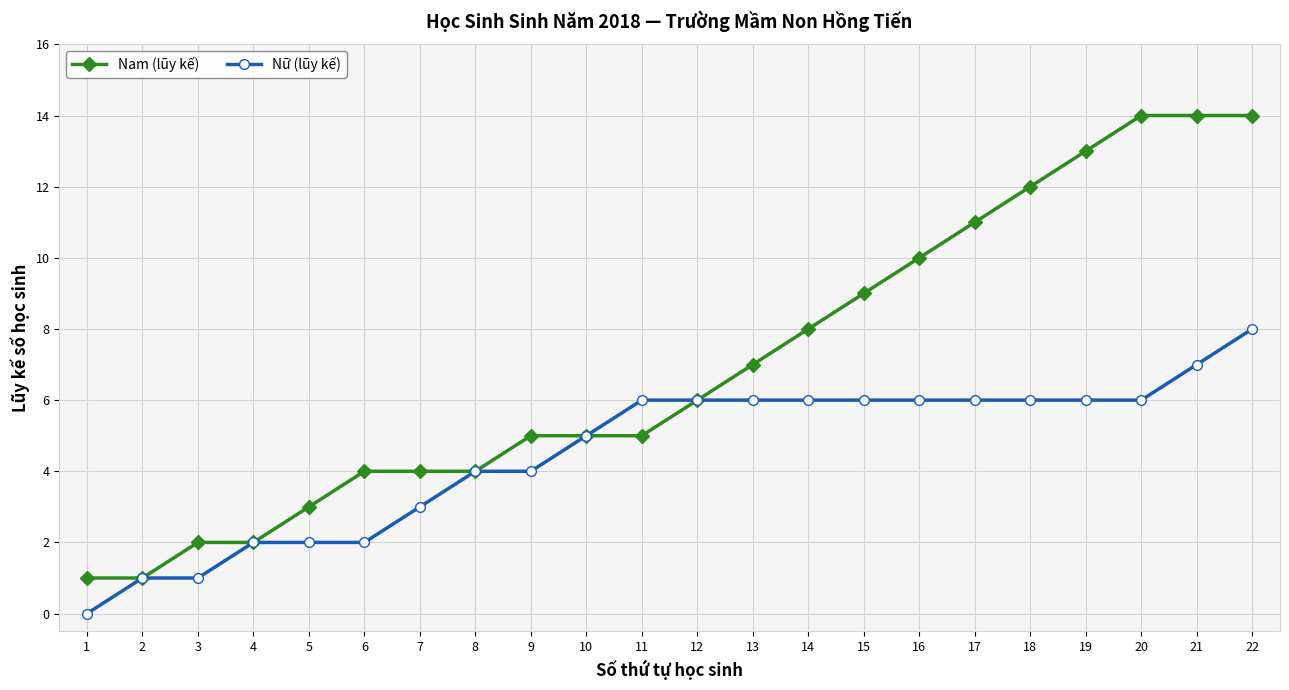

Between 11 and 21, which series saw the biggest shift?

Nam (lũy kế)